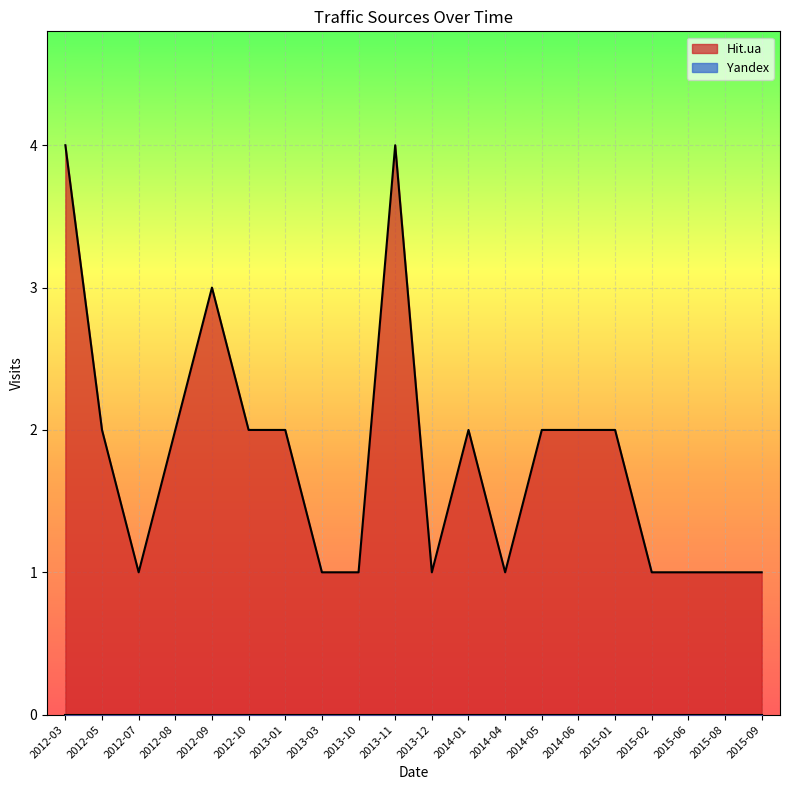

What position from the right is 2015-06?

3